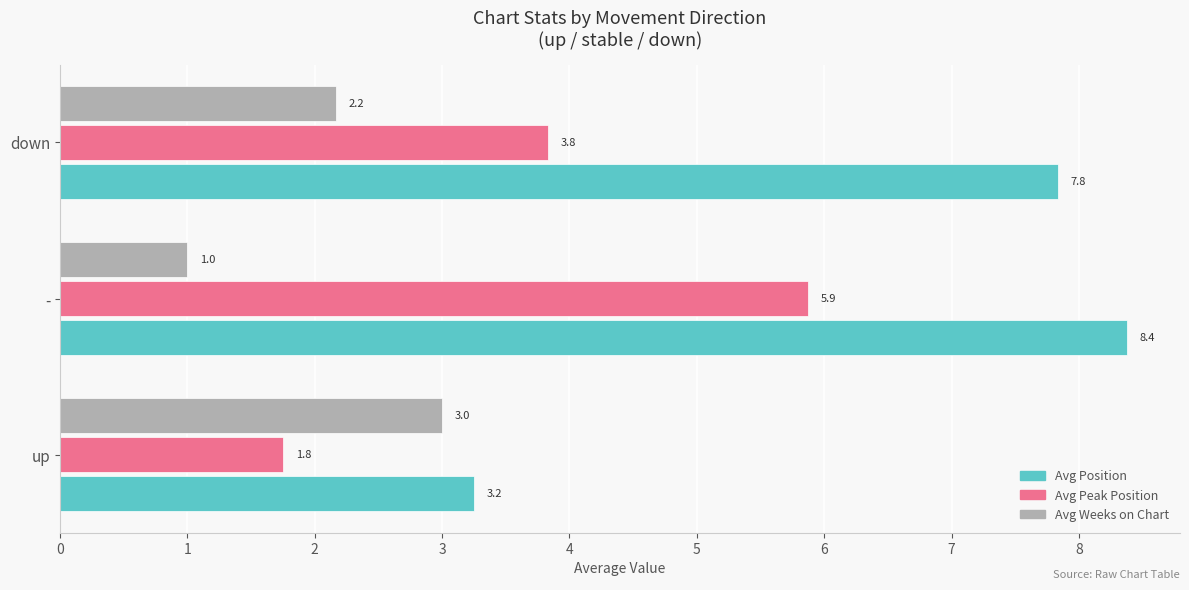

Where is Avg Weeks on Chart nearest to the value 2?

down